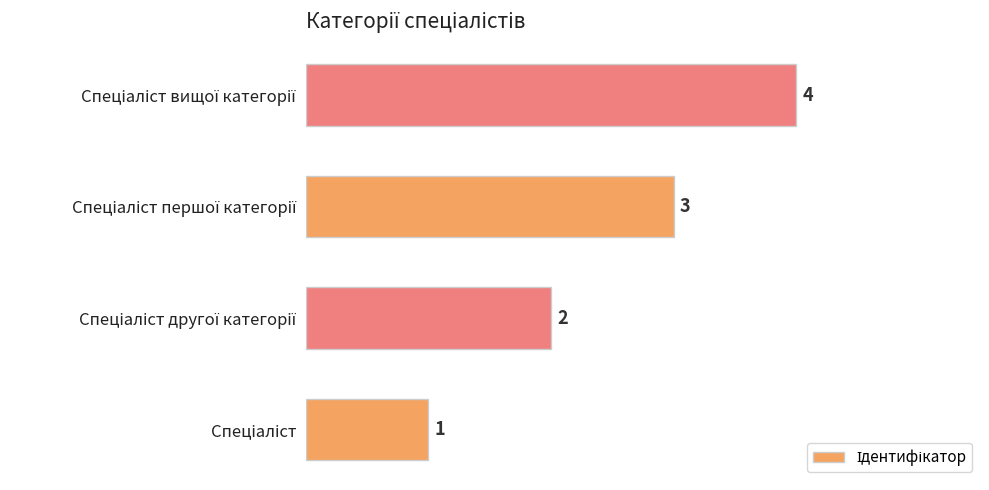

Count the values in the range 2 to 4.

3